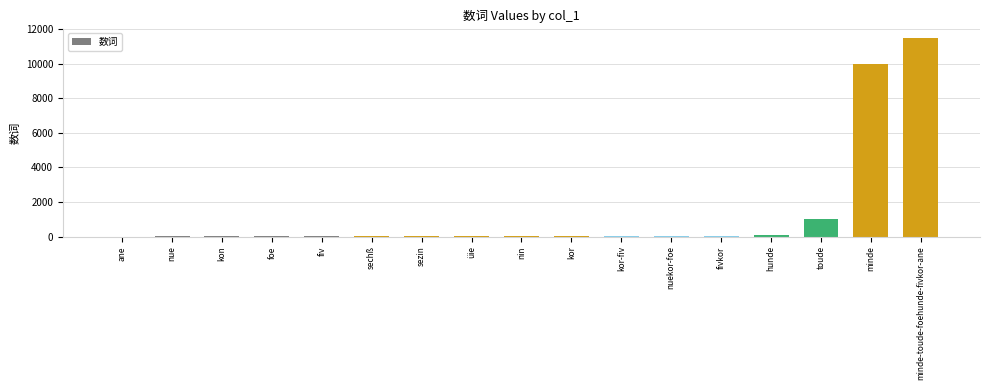

The chart shows a value of 1000 at toude. True or false?

True